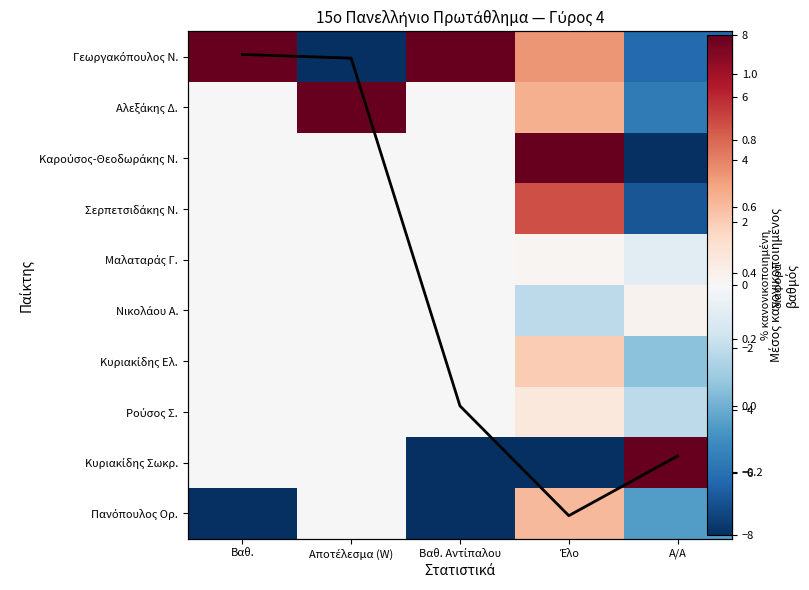

At which category is the sum across all series the highest?

Έλο